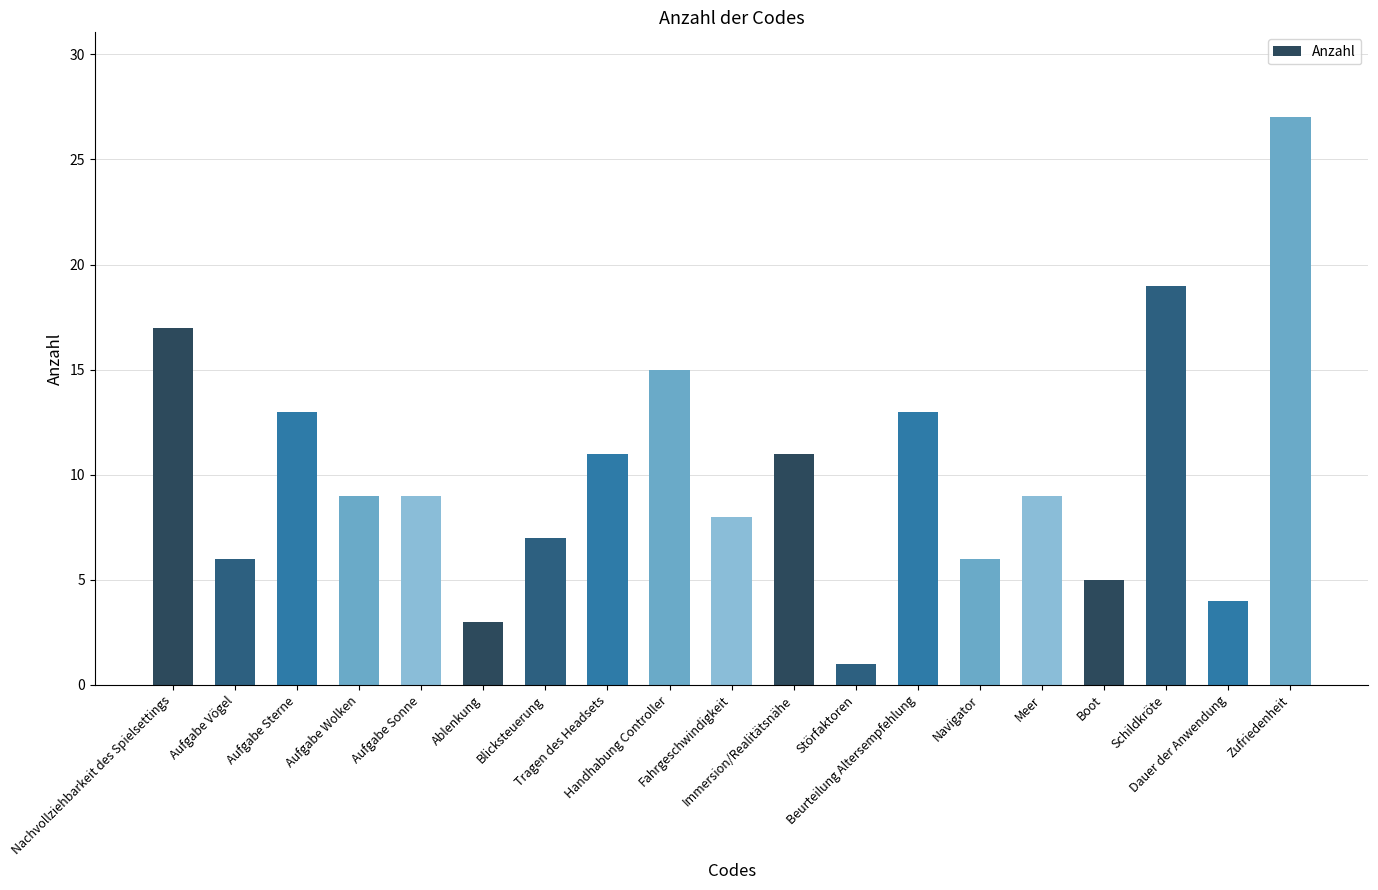

Which label corresponds to the smallest value in the chart?

Störfaktoren